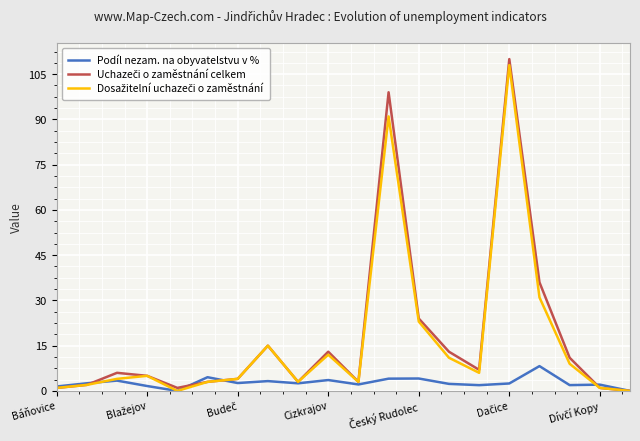

What is the greatest value displayed?

110.0